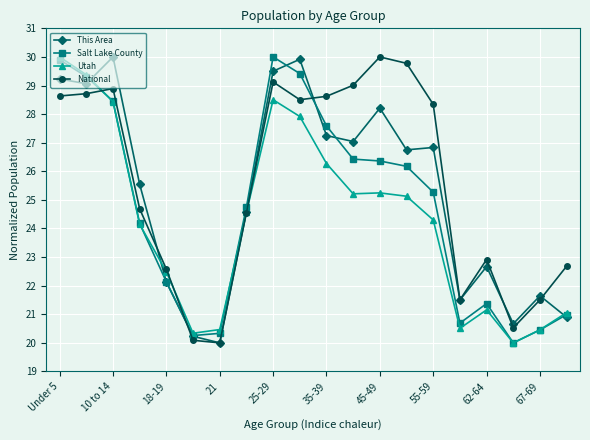

In National, how many points are lower than both neighbors (excluding endpoints)?

4